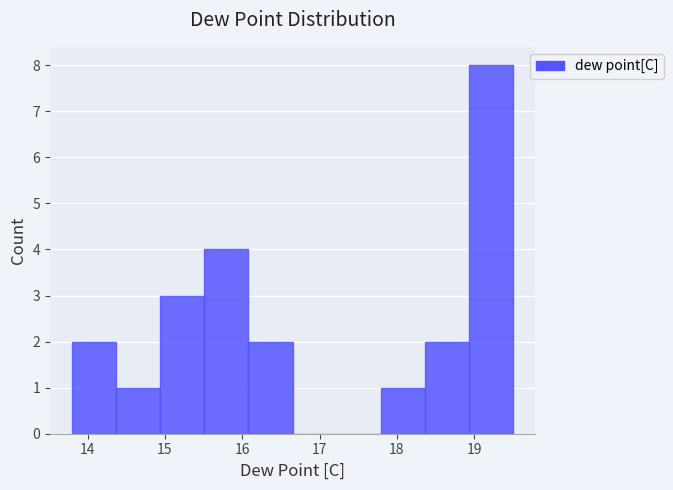

Reading left to right, list every bar in this chart as the range it spans on the x-axis followed by its height. Neither the bar edges nor the heights are printed on the chart, so give them approximately, as read against the axes.

13.80 to 14.37: 2
14.37 to 14.94: 1
14.94 to 15.51: 3
15.51 to 16.08: 4
16.08 to 16.65: 2
16.65 to 17.22: 0
17.22 to 17.79: 0
17.79 to 18.36: 1
18.36 to 18.93: 2
18.93 to 19.50: 8